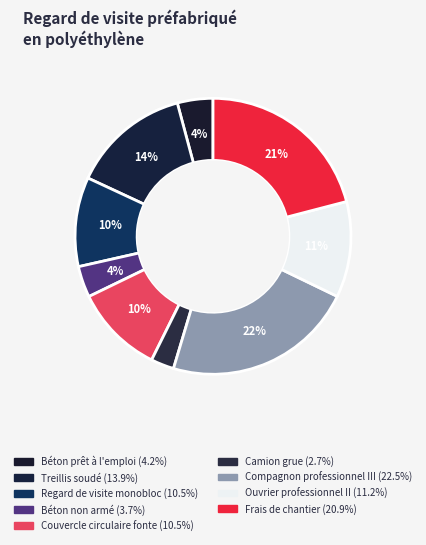

To the nearest percent, what portion does Compagnon professionnel III represent?

22%